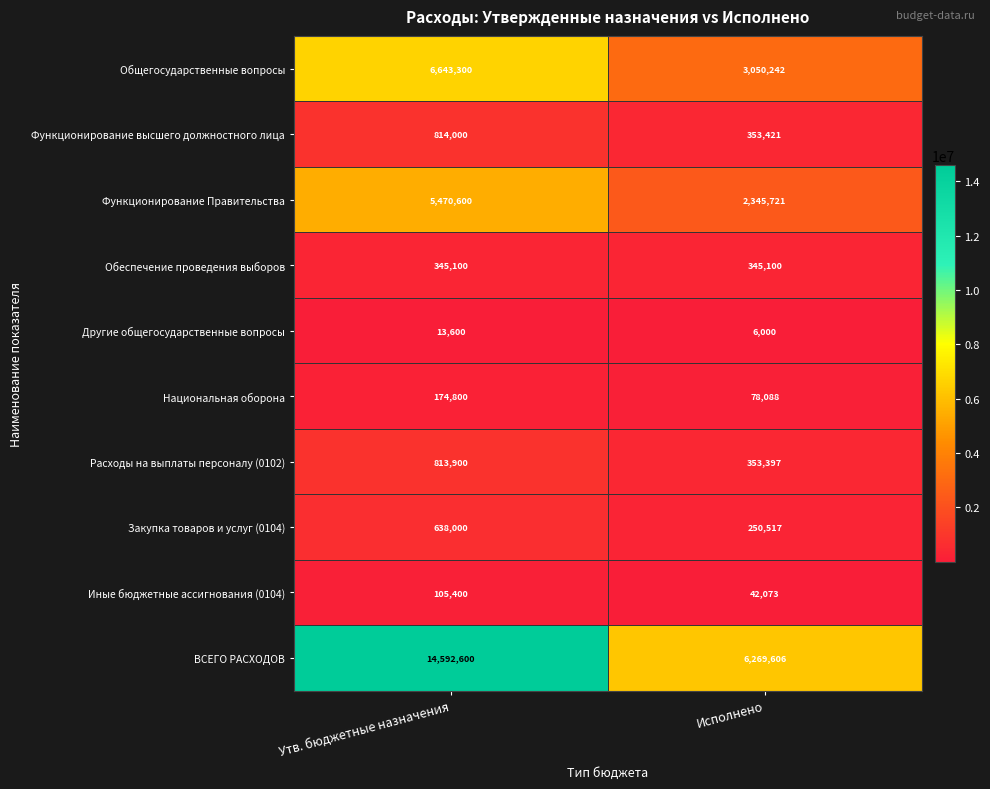

Is it true that Расходы на выплаты персоналу (0102) equals 211114 at Исполнено?

False